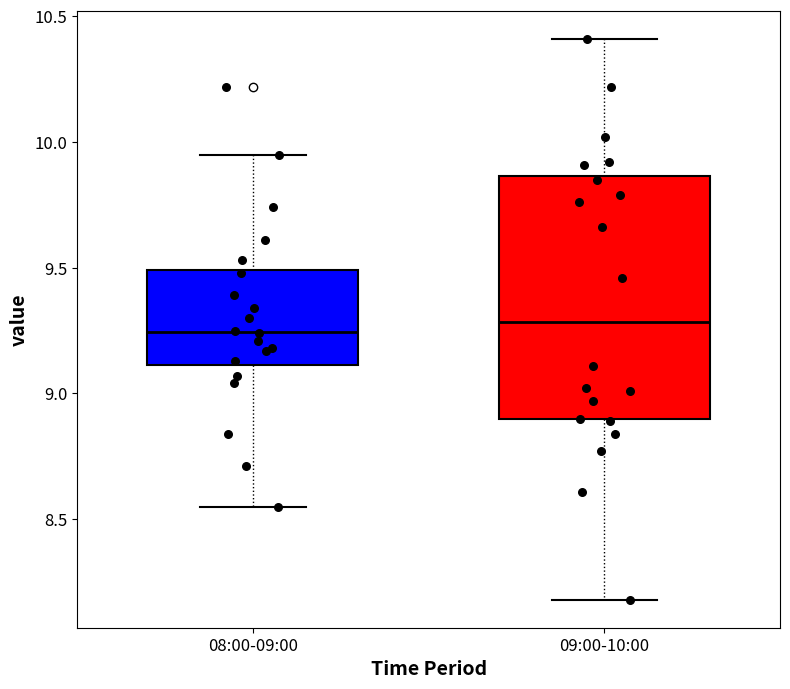

Where does the upper whisker of the box for 08:00-09:00 end on the y-axis? The values are not printed on the chart, so give them approximately, as read against the axis.

9.95